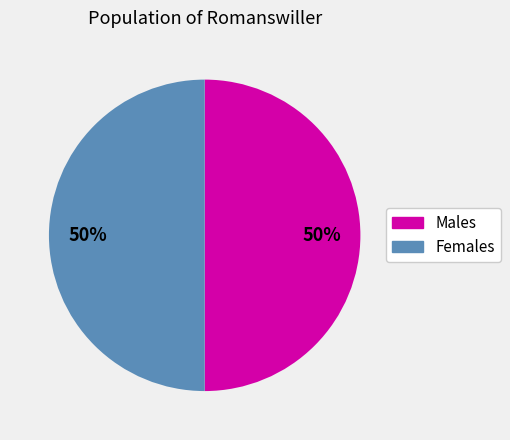

To the nearest percent, what is the average slice percentage?

50%